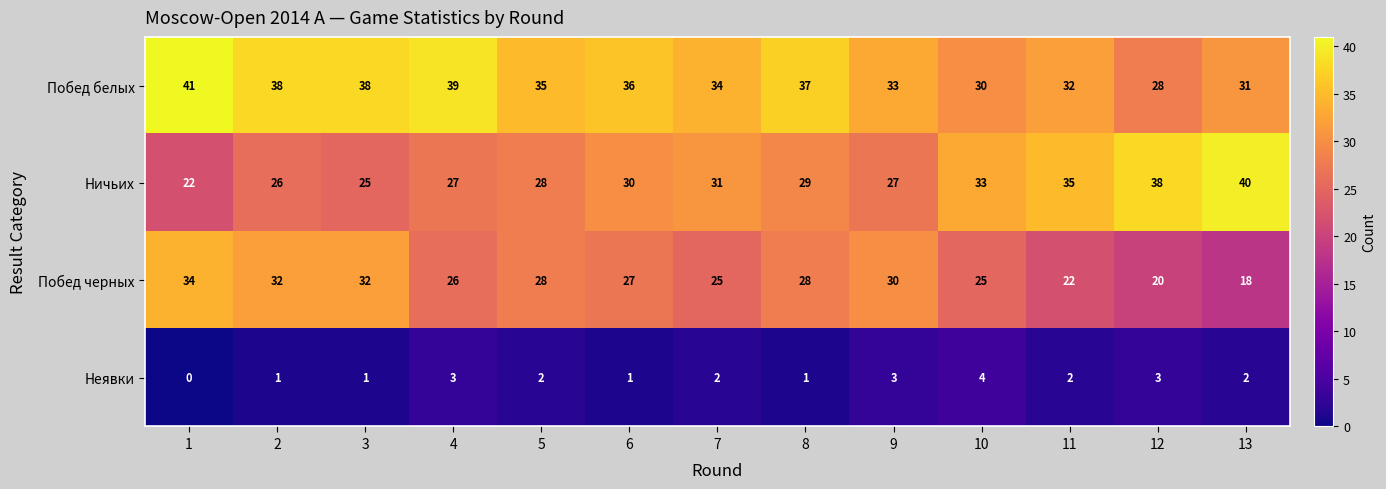

True or false: Побед черных has a value of 32 at 3.

True